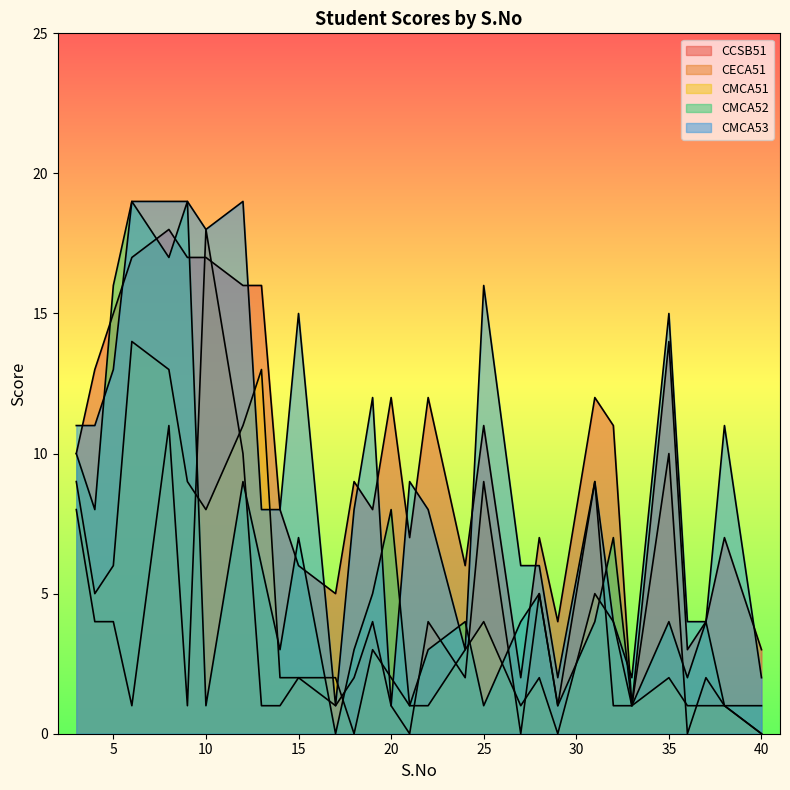

In CMCA53, how many points are lower than both neighbors (excluding endpoints)?

6